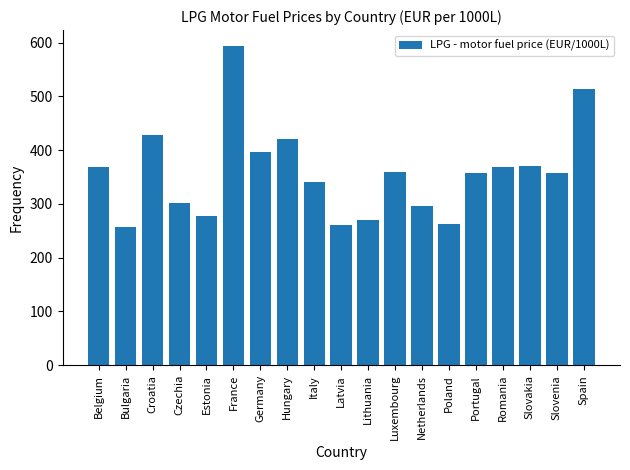

Where is the data nearest to the value 425?

Croatia